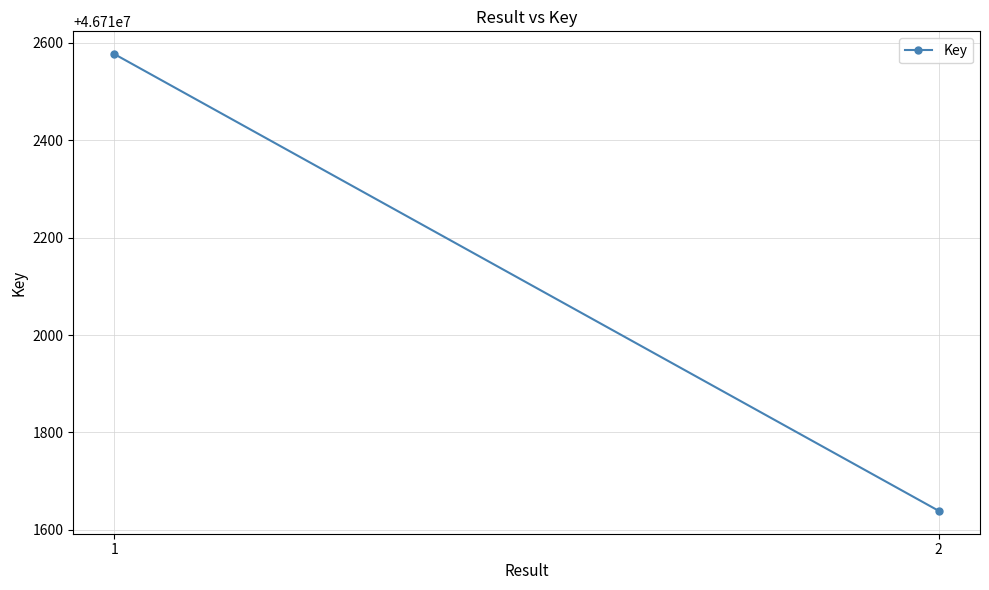

What is the sum of all values?

93424216